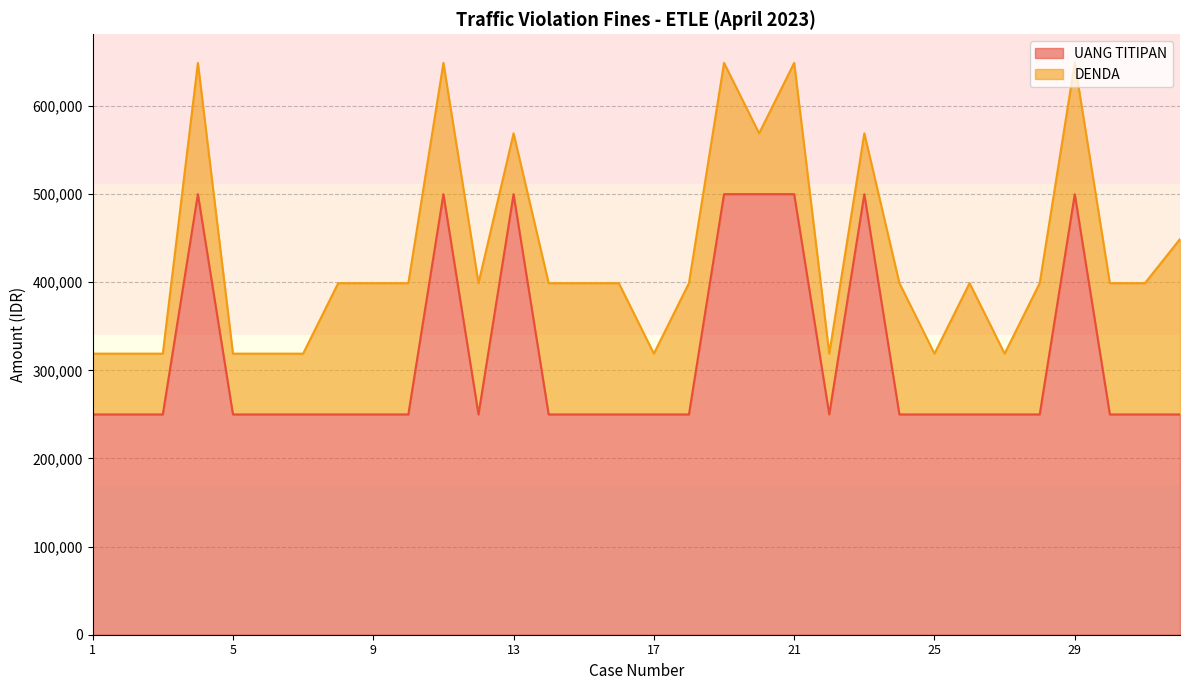

At which category does the data reach its first local valley?

12